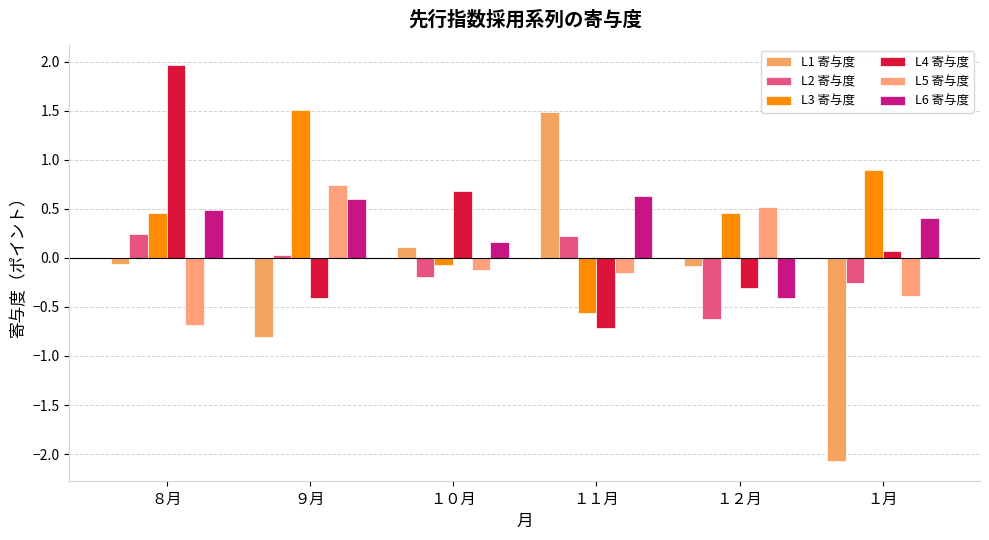

What is the sum of the L2 寄与度 values at １０月 and １２月?

-0.8